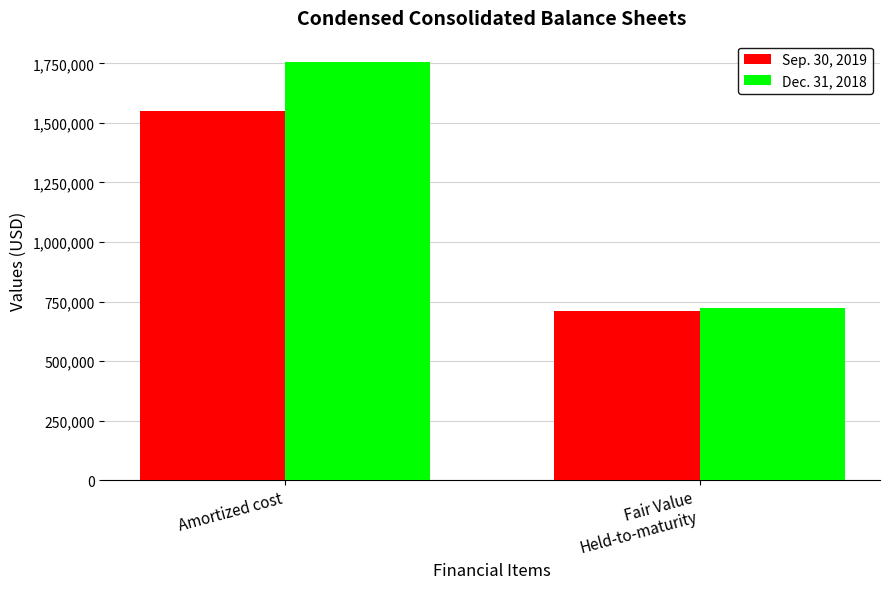

What is the spread (max minus min) of values at Fair Value
Held-to-maturity?

9646